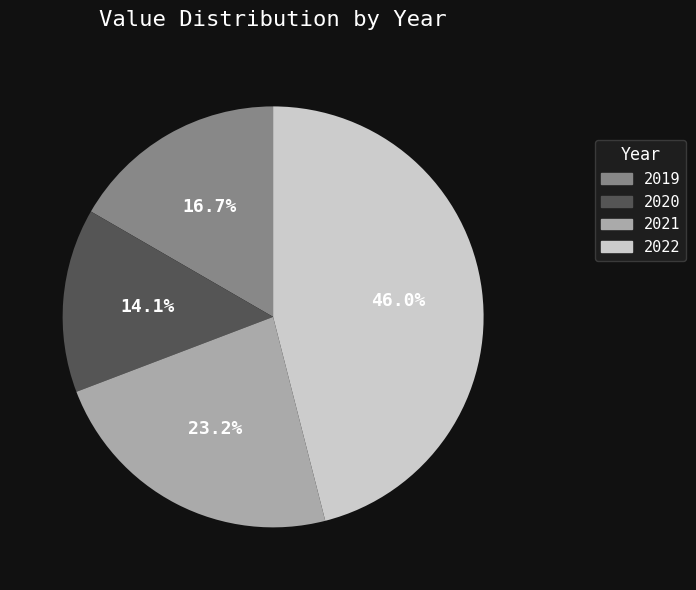

Which has a higher value, 2020 or 2019?

2019